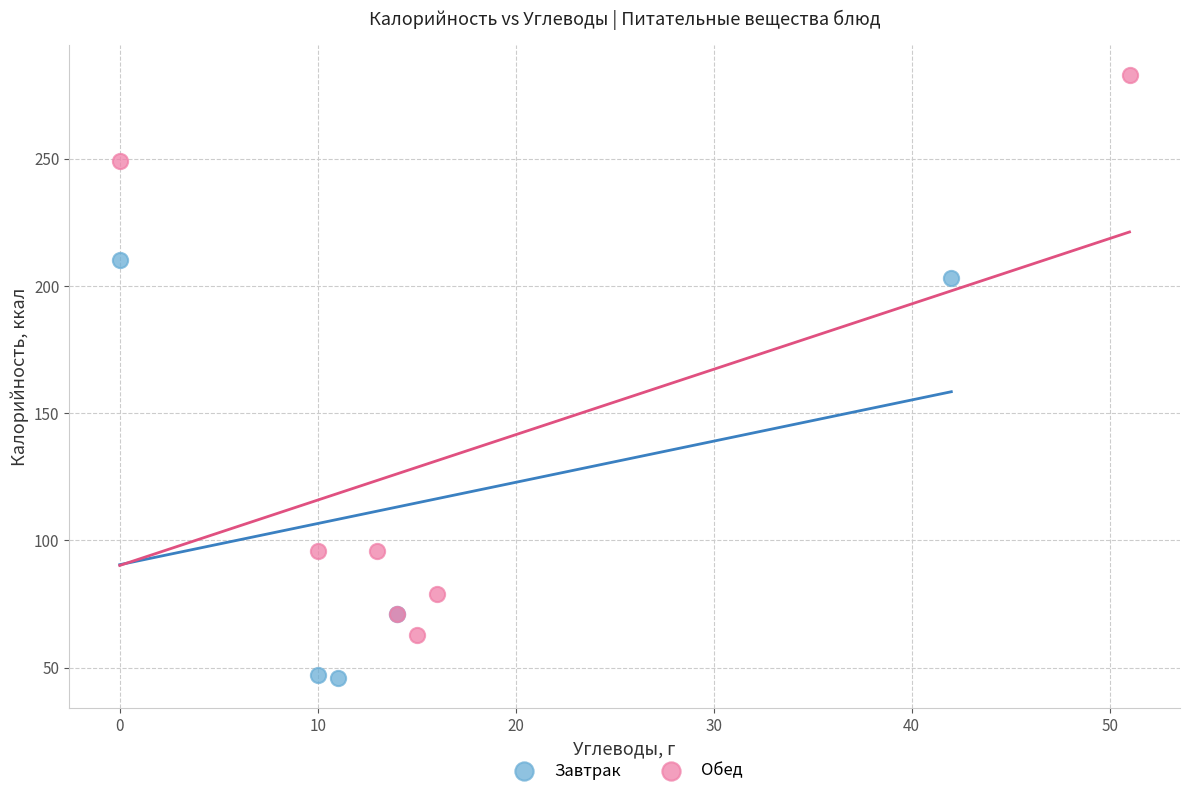

Which series contains the highest Y value?

Обед